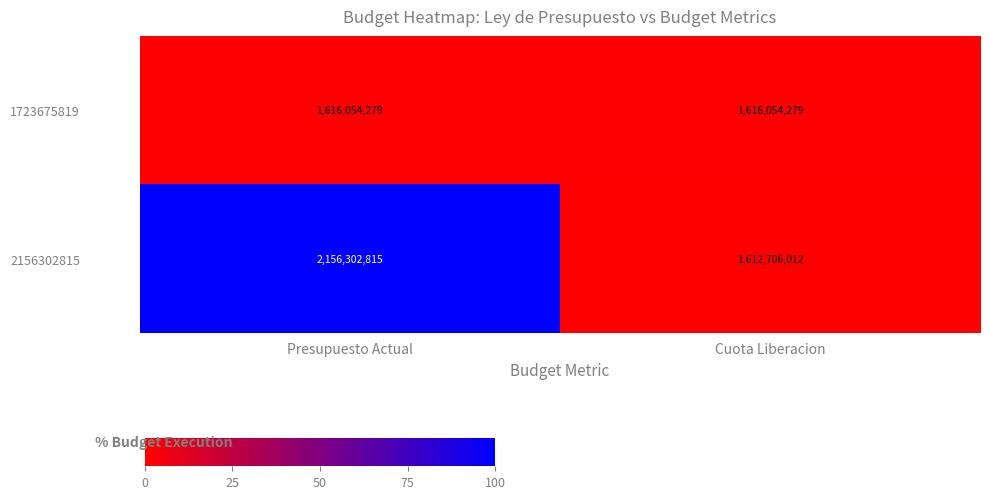

Reading left to right, list all the values displayed in this chart.

1723675819: Presupuesto Actual=1616054279	Cuota Liberacion=1616054279
2156302815: Presupuesto Actual=2156302815	Cuota Liberacion=1612706012